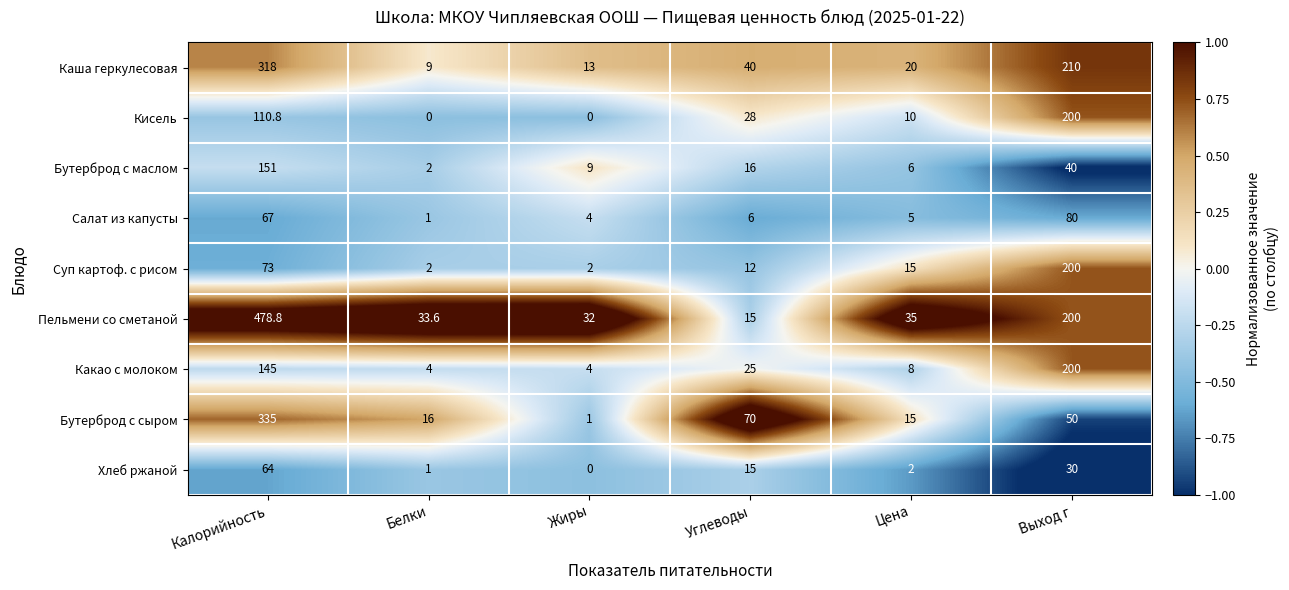

Where is Кисель nearest to the value 100?

Калорийность